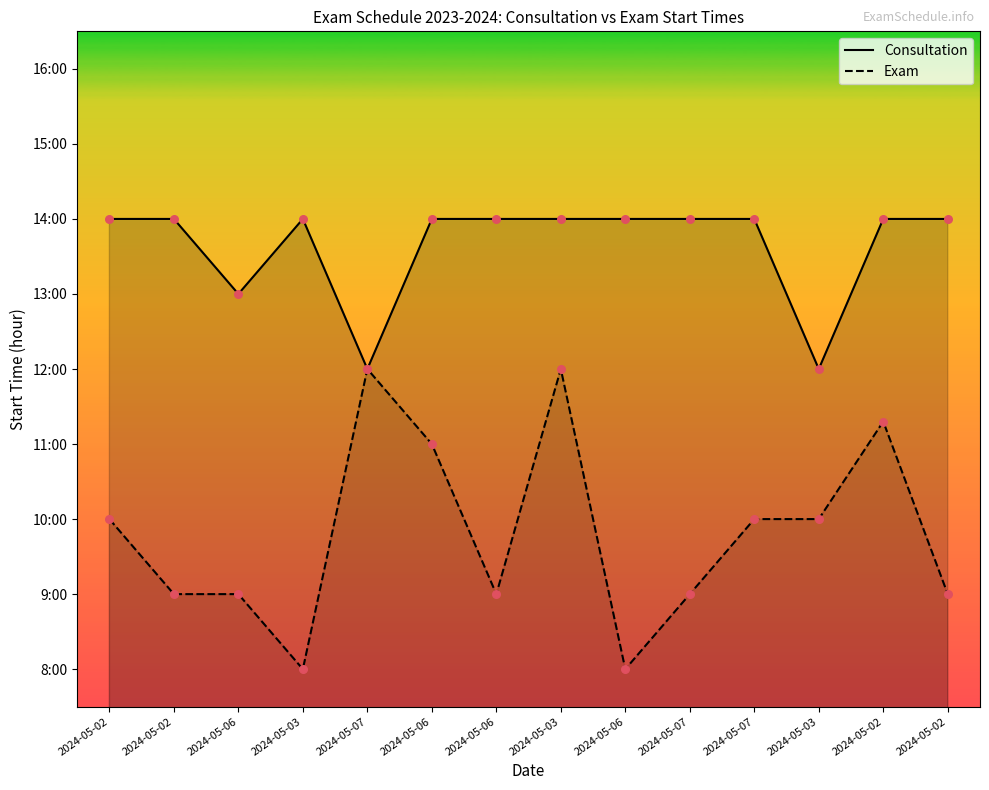

Which series has the largest Y range (max minus min)?

Exam